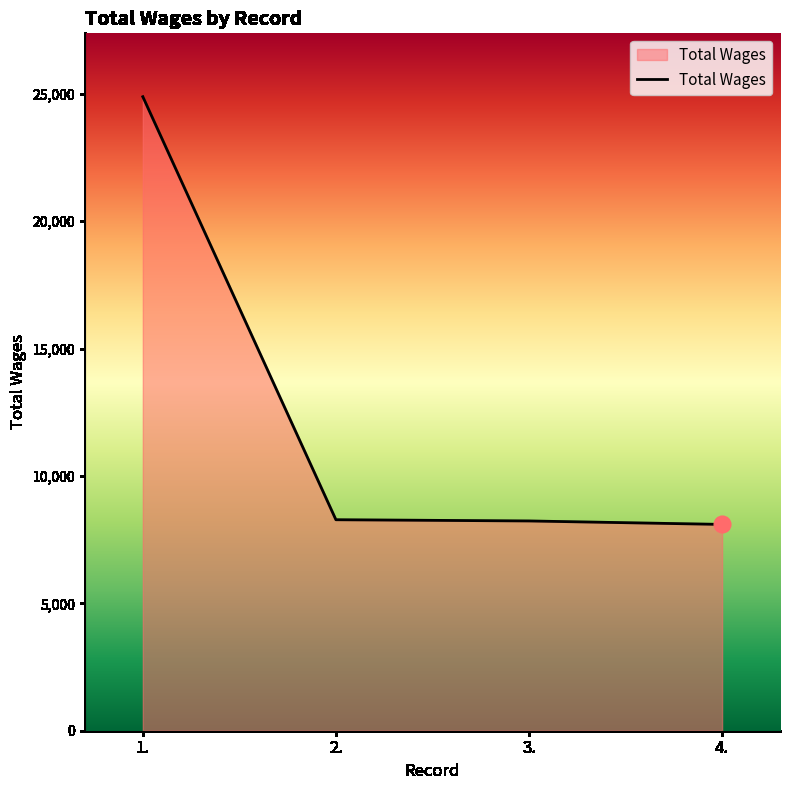

What is the smallest value displayed?

8096